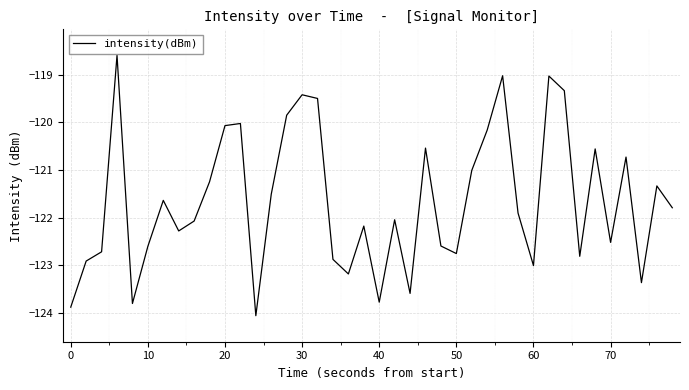

What is the maximum value shown in the chart?

-118.6